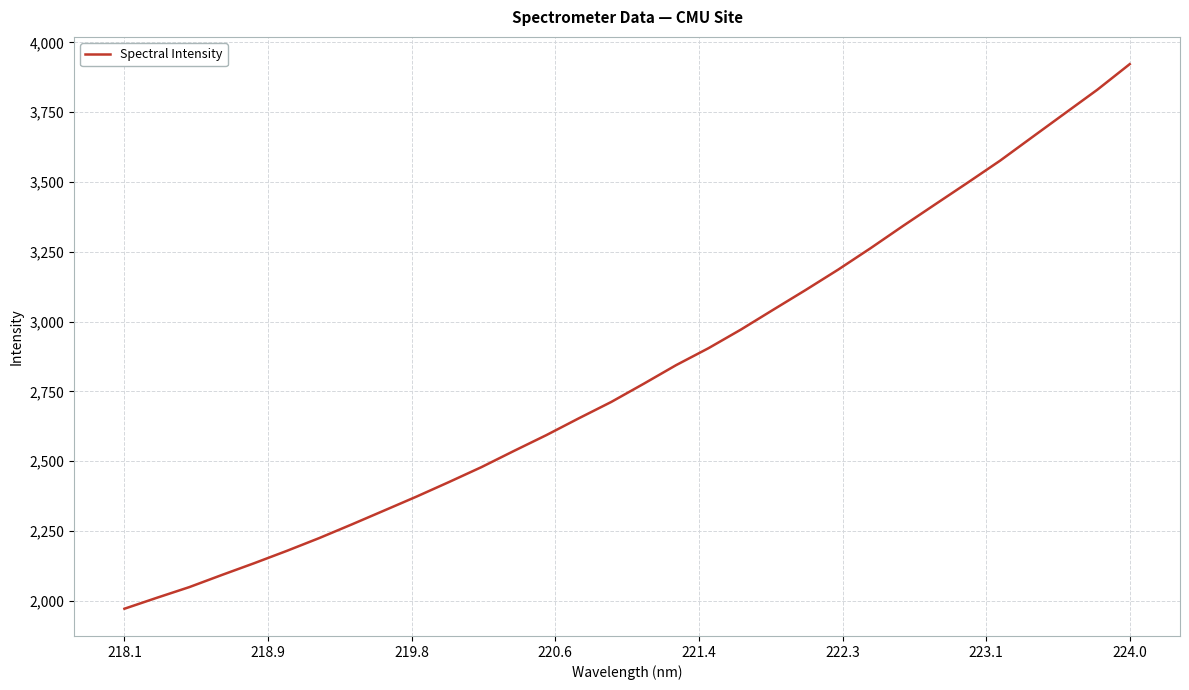

What is the greatest value displayed?

3922.3